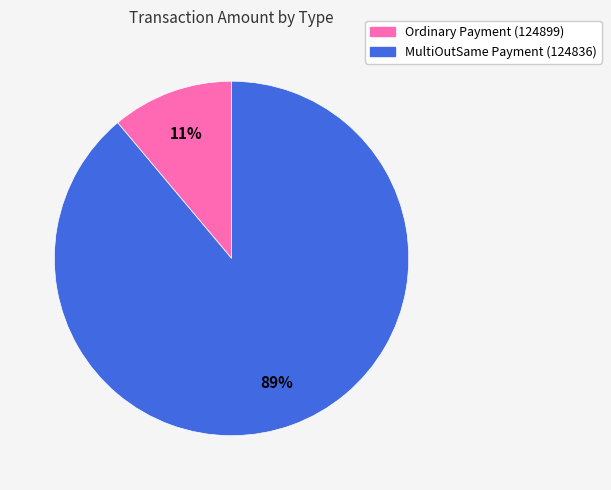

Is it true that MultiOutSame Payment (124836) is 99% of the pie?

False